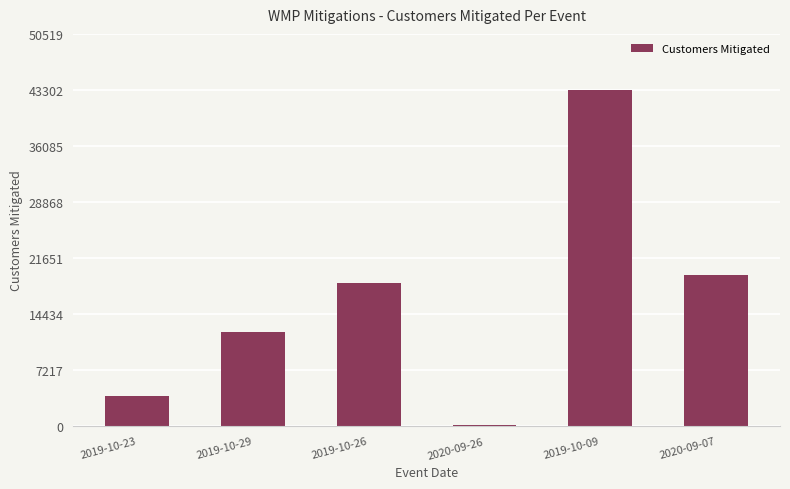

What is the average value?

16232